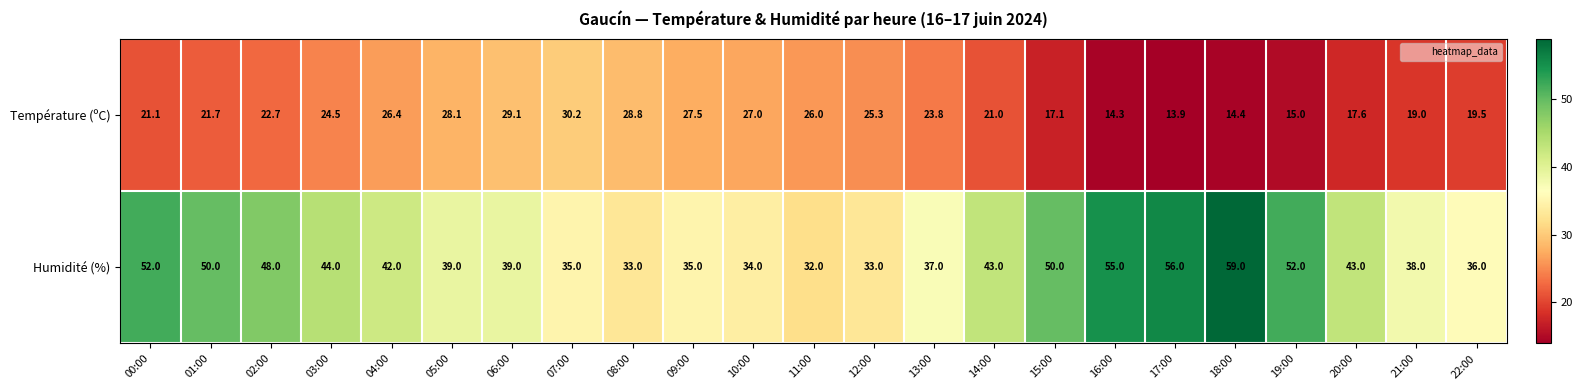

Rank the series at 19:00 from lowest to highest value.

Température (ºC), Humidité (%)